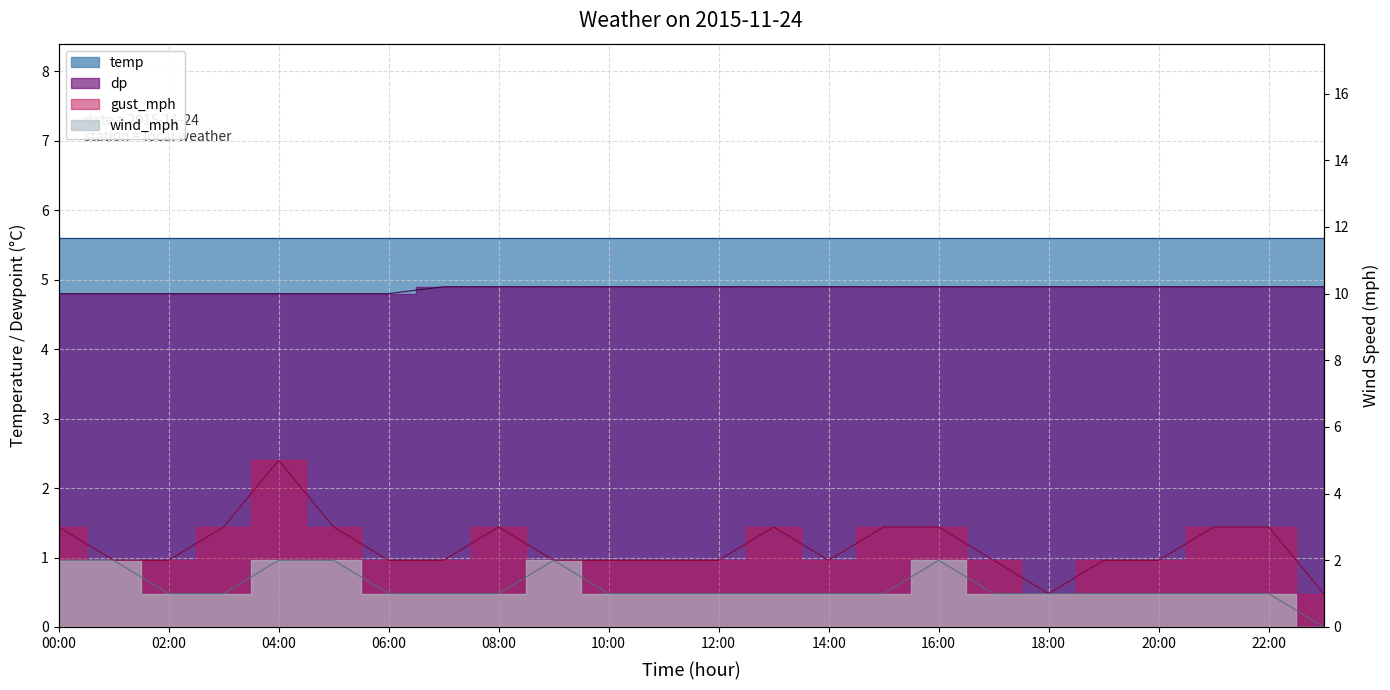

What is the sum of all dp values?

116.9